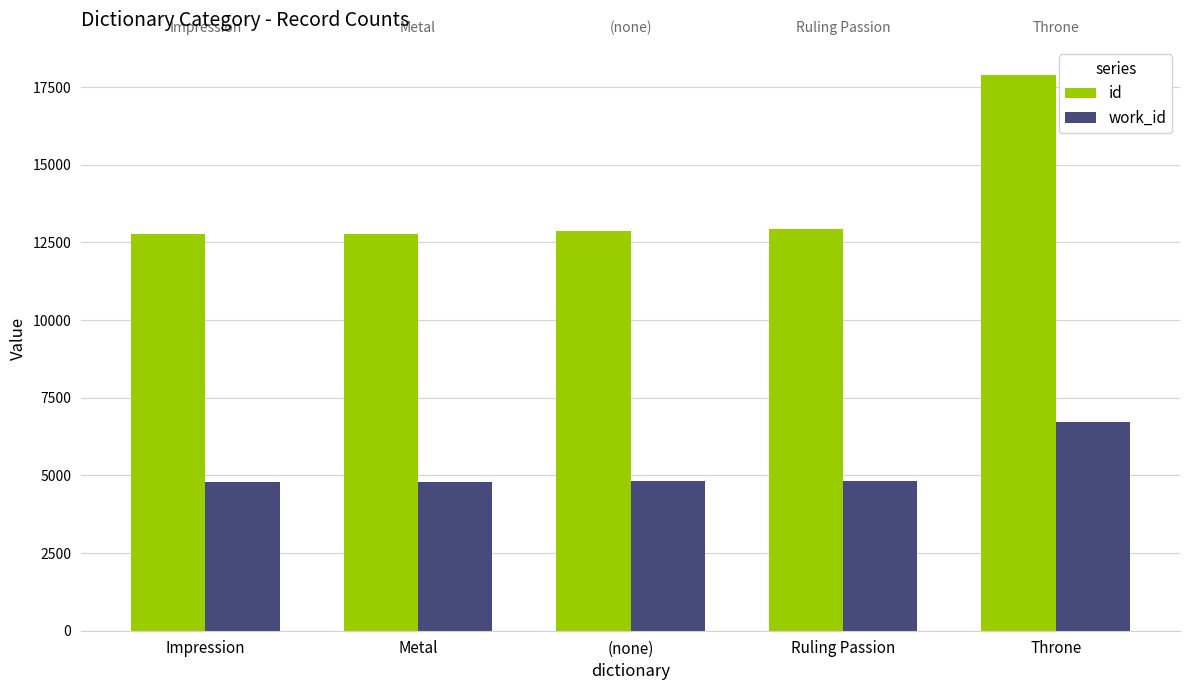

What is the total value across all series at Throne?

24629